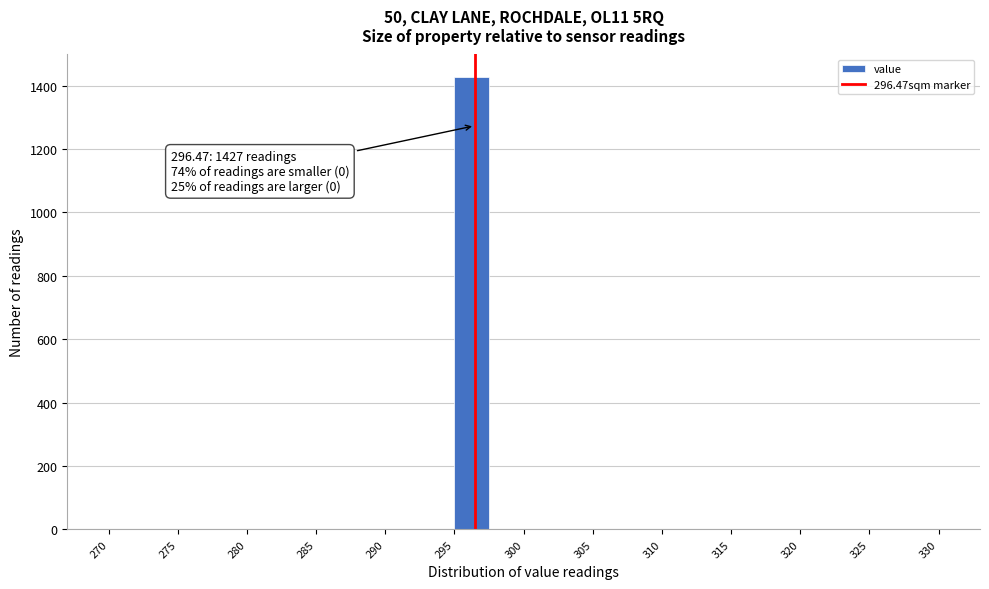

Which range on the x-axis has the tallest bar?

295.0 to 297.5